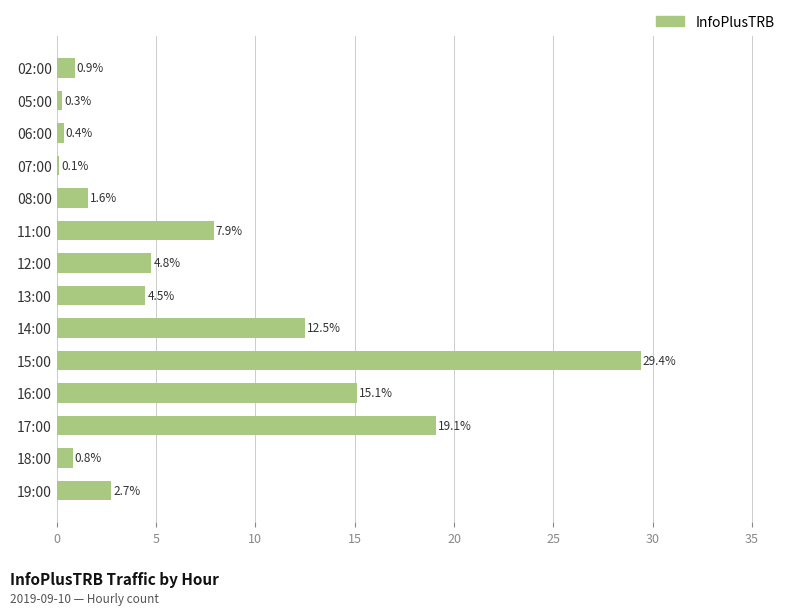

Count the number of values greater than 4.

7